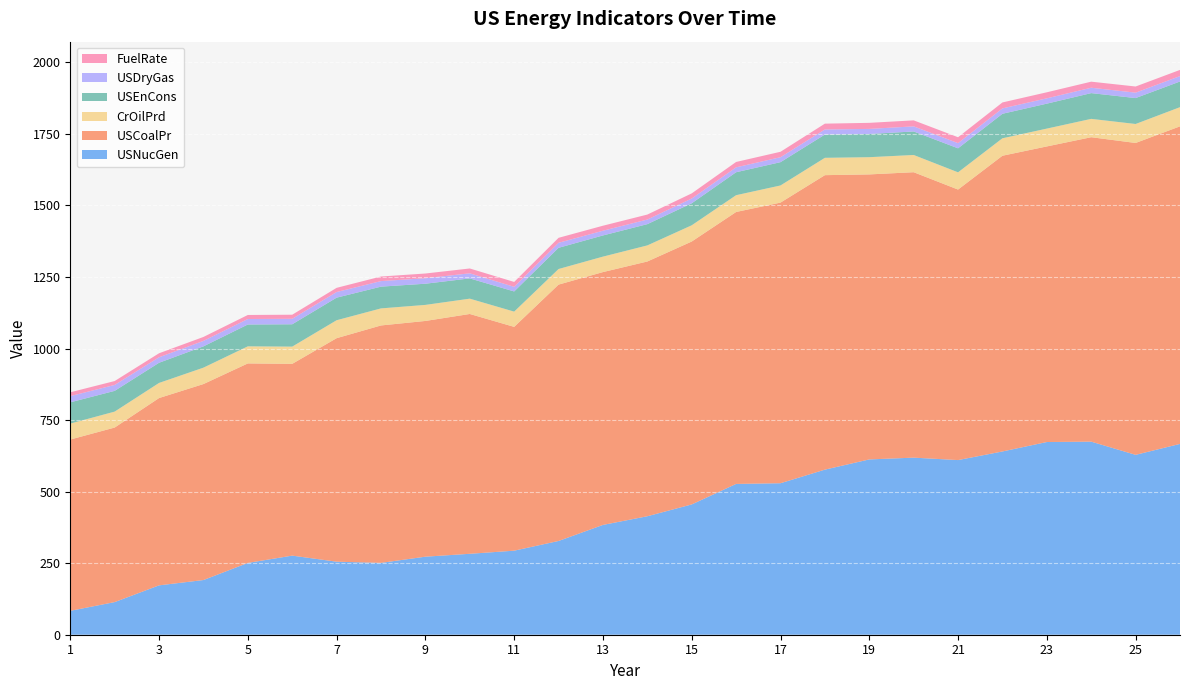

Reading right to left, extract all data points from this chart.

USNucGen: 26=666.8	25=628.6	24=674.7	23=673.4	22=640.4	21=610.3	20=618.8	19=612.6	18=576.9	17=529.4	16=527.0	15=455.3	14=414.0	13=383.7	12=327.6	11=293.7	10=282.8	9=272.7	8=251.1	7=255.2	6=276.4	5=250.9	4=191.1	3=172.5	2=114.0	1=83.5
USCoalPr: 26=1109.8	25=1089.9	24=1063.9	23=1033.0	22=1033.5	21=945.4	20=997.5	19=996.0	18=1029.1	17=980.7	16=950.3	15=918.8	14=890.3	13=883.6	12=895.9	11=782.1	10=838.1	9=823.8	8=829.7	7=781.1	6=670.2	5=697.2	4=684.9	3=654.6	2=610.0	1=598.6
CrOilPrd: 26=67.0	25=66.3	24=64.1	23=62.3	22=61.0	21=60.2	20=60.2	19=60.2	18=60.6	17=59.9	16=58.7	15=56.7	14=56.2	13=54.0	12=54.5	11=53.3	10=53.5	9=56.1	8=59.6	7=62.7	6=60.2	5=59.7	4=57.3	3=52.8	2=55.7	1=55.7
USEnCons: 26=89.7	25=90.6	24=90.0	23=87.2	22=85.6	21=83.9	20=82.2	19=81.1	18=81.3	17=81.4	16=80.2	15=76.9	14=74.3	13=74.0	12=74.1	11=70.5	10=70.8	9=74.0	8=76.0	7=78.9	6=78.1	5=76.3	4=74.4	3=70.5	2=72.5	1=74.3
USDryGas: 26=18.9	25=18.9	24=18.8	23=18.6	22=18.8	21=18.1	20=17.8	19=17.7	18=17.8	17=17.3	16=17.1	15=16.6	14=16.1	13=16.5	12=17.5	11=16.1	10=17.8	9=19.2	8=19.4	7=19.7	6=19.1	5=19.2	4=19.1	3=19.2	2=20.7	1=21.7
FuelRate: 26=21.6	25=21.5	24=21.2	23=21.1	22=20.8	21=20.6	20=21.0	19=21.2	18=20.3	17=19.0	16=18.8	15=18.0	14=17.4	13=17.5	12=17.4	11=17.1	10=16.9	9=16.5	8=16.0	7=14.6	6=14.3	5=14.1	4=13.8	3=14.0	2=13.6	1=13.4